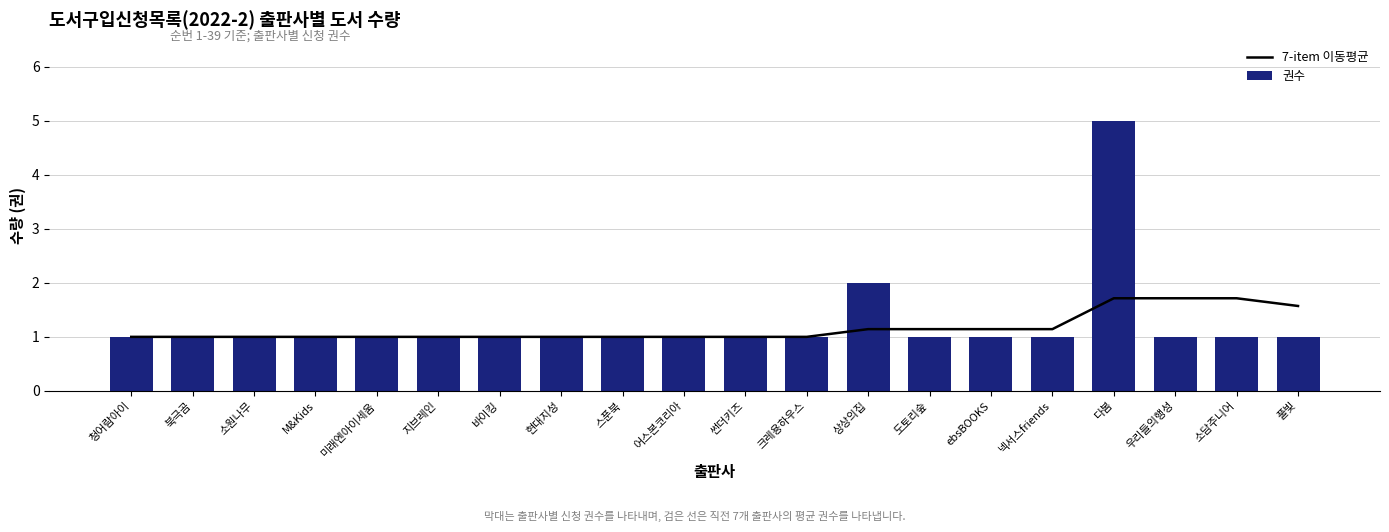

Where is 권수 nearest to the value 3?

상상의집